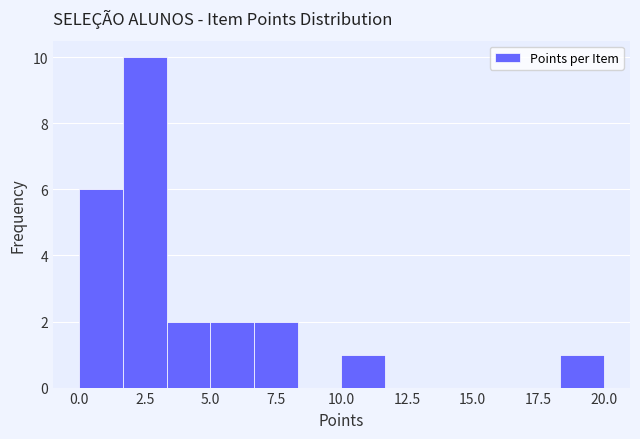

Around what value on the x-axis is the tallest bar? Give the approximate position of its centre, as read against the axis.

2.5